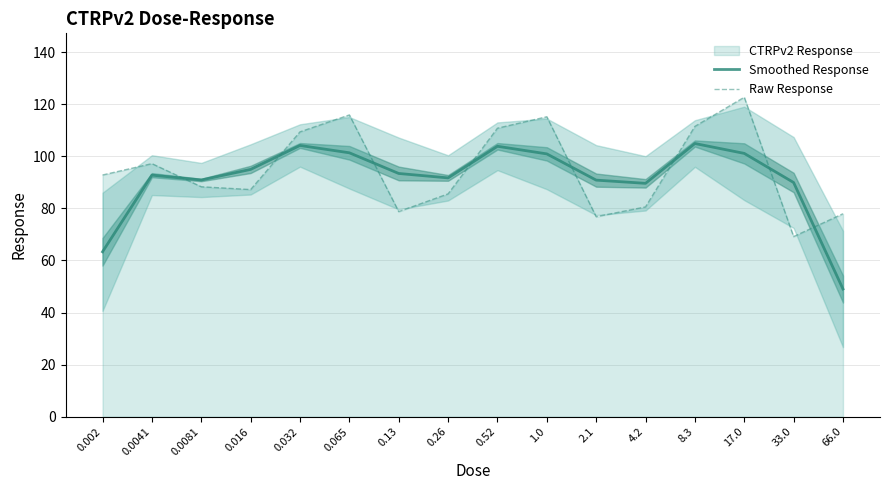

What is the maximum value for Raw Response?

122.7